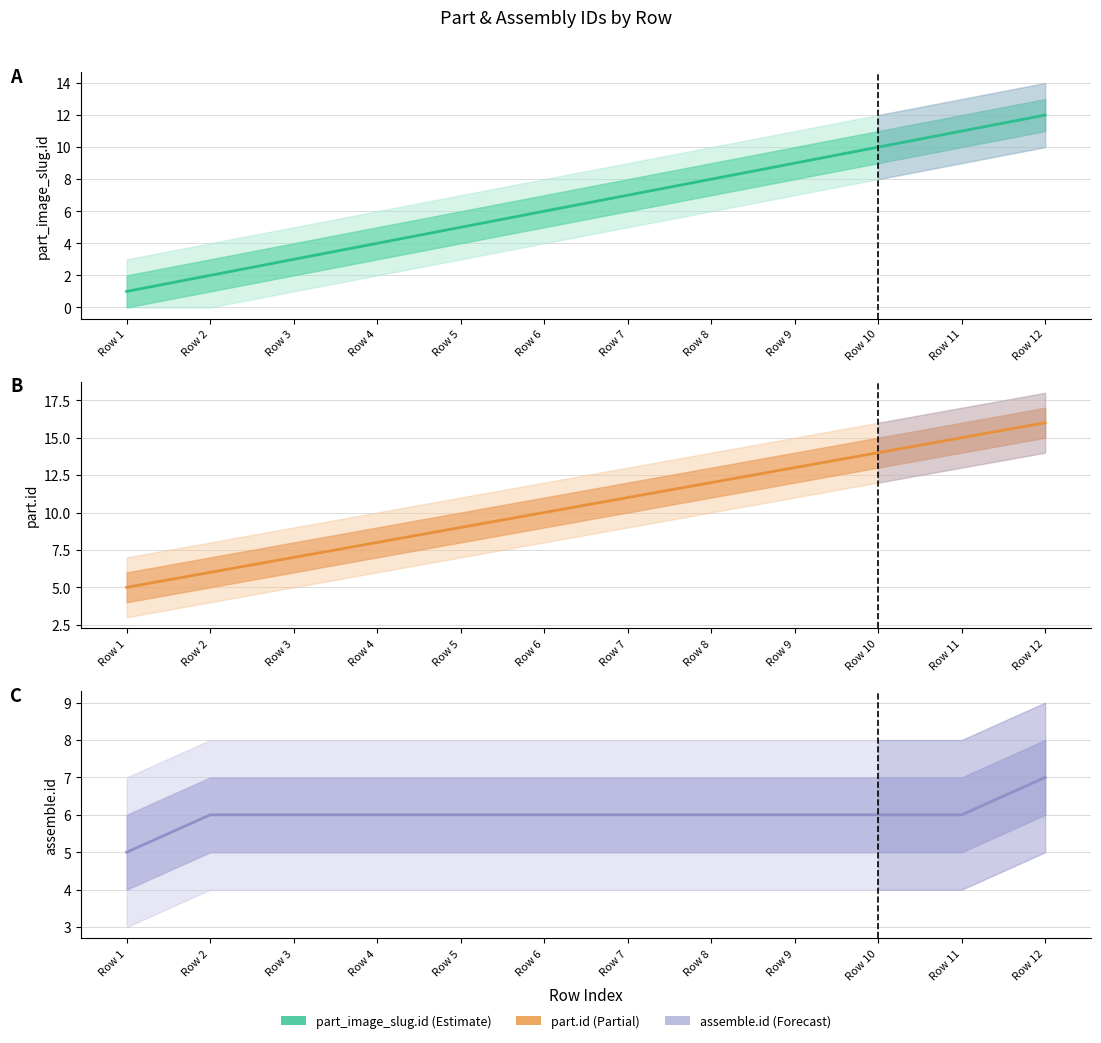

Reading right to left, what are all the values shown in this chart?

part_image_slug.id: 12	11	10	9	8	7	6	5	4	3	2	1
part.id: 16	15	14	13	12	11	10	9	8	7	6	5
assemble.id: 7	6	6	6	6	6	6	6	6	6	6	5